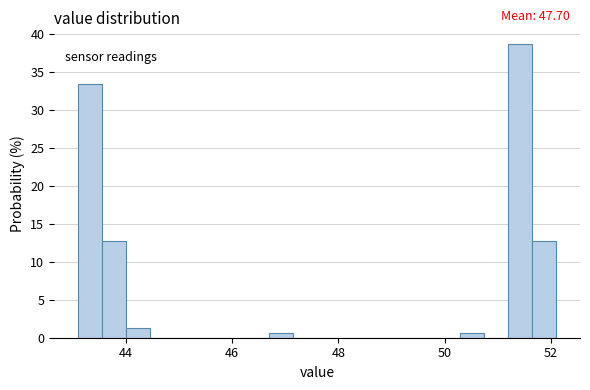

Read against the x-axis, roughly where is the centre of the tallest bar?

51.4